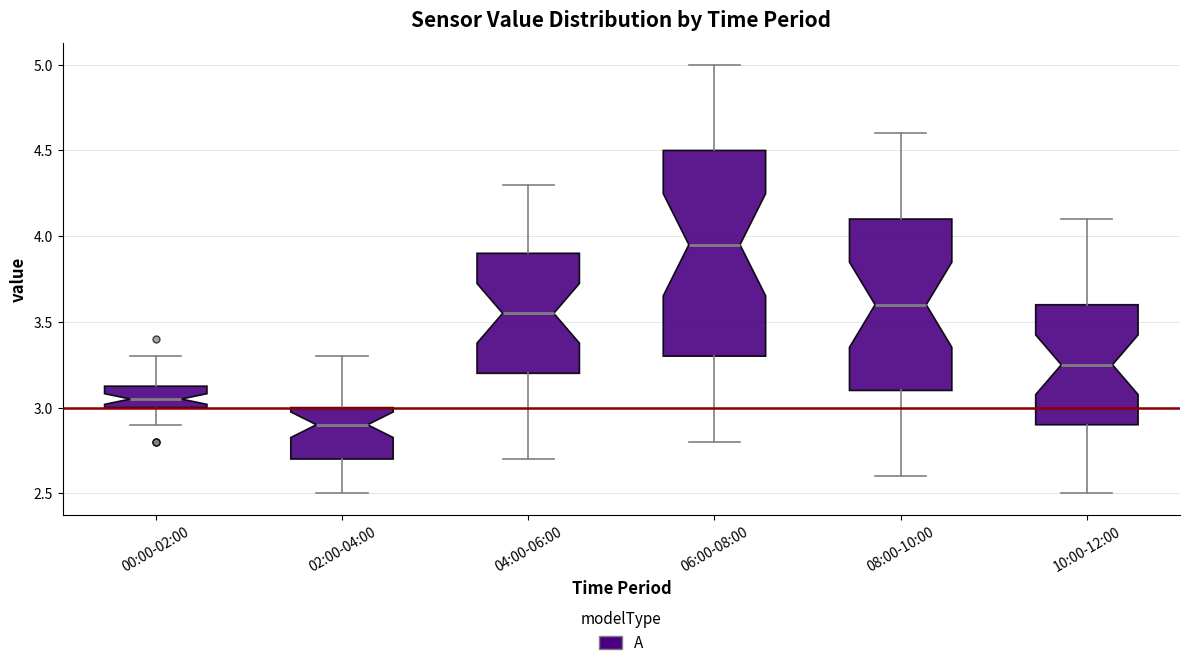

Reading left to right, read every box against the y-axis: the position of its median line, the range the box covers, and the ends of its whiskers. The values are not printed on the chart, so give them approximately, as read against the axis.

00:00-02:00: median 3.05, box 3.00 to 3.15, whiskers 2.90 to 3.30
02:00-04:00: median 2.90, box 2.70 to 3.00, whiskers 2.50 to 3.30
04:00-06:00: median 3.55, box 3.20 to 3.90, whiskers 2.70 to 4.30
06:00-08:00: median 3.95, box 3.30 to 4.50, whiskers 2.80 to 5.00
08:00-10:00: median 3.60, box 3.10 to 4.10, whiskers 2.60 to 4.60
10:00-12:00: median 3.25, box 2.90 to 3.60, whiskers 2.50 to 4.10